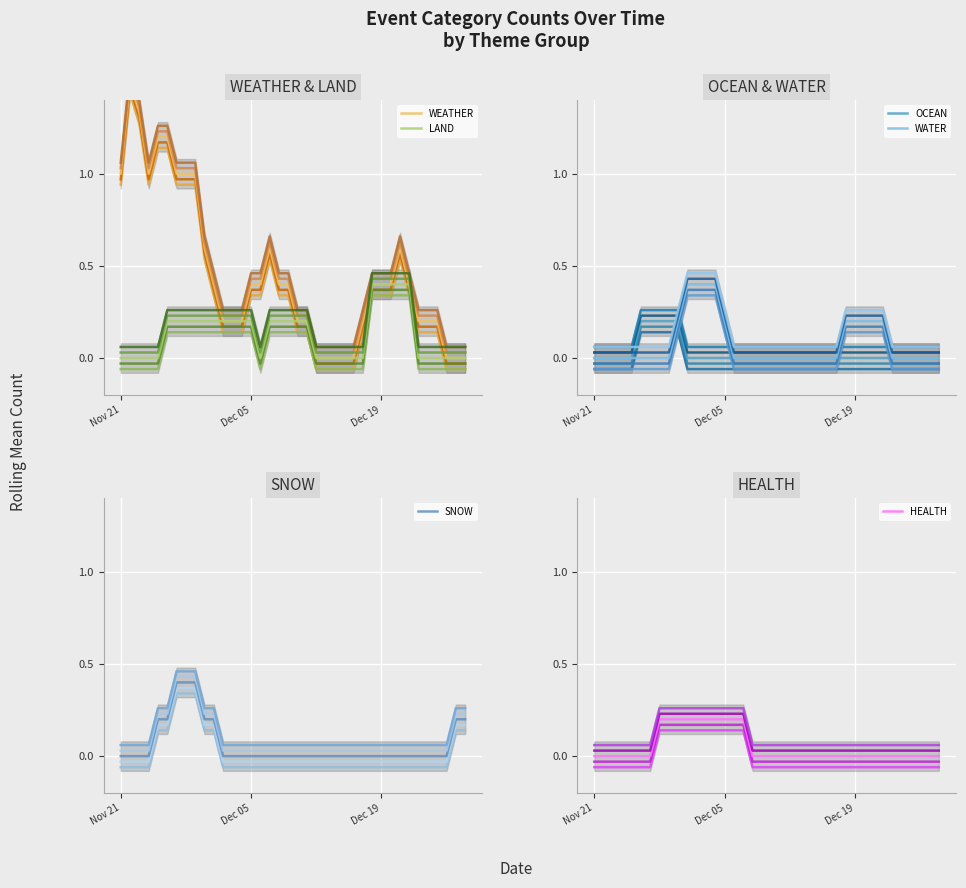

Rank the series by their maximum value, from highest to lowest.

WEATHER, LAND, WATER, SNOW, OCEAN, HEALTH